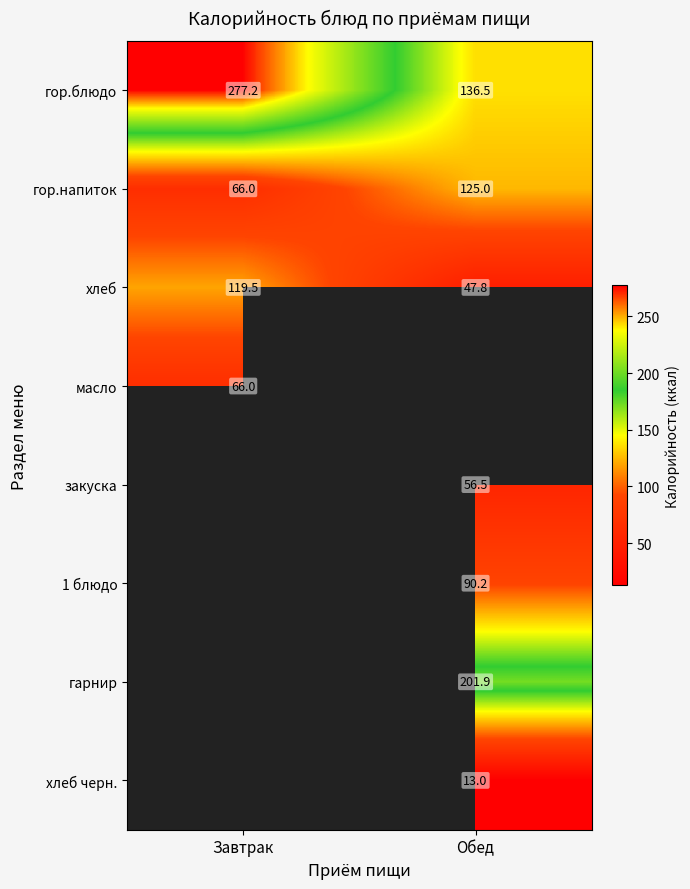

What is the sum of the хлеб values at Завтрак and Обед?

167.3